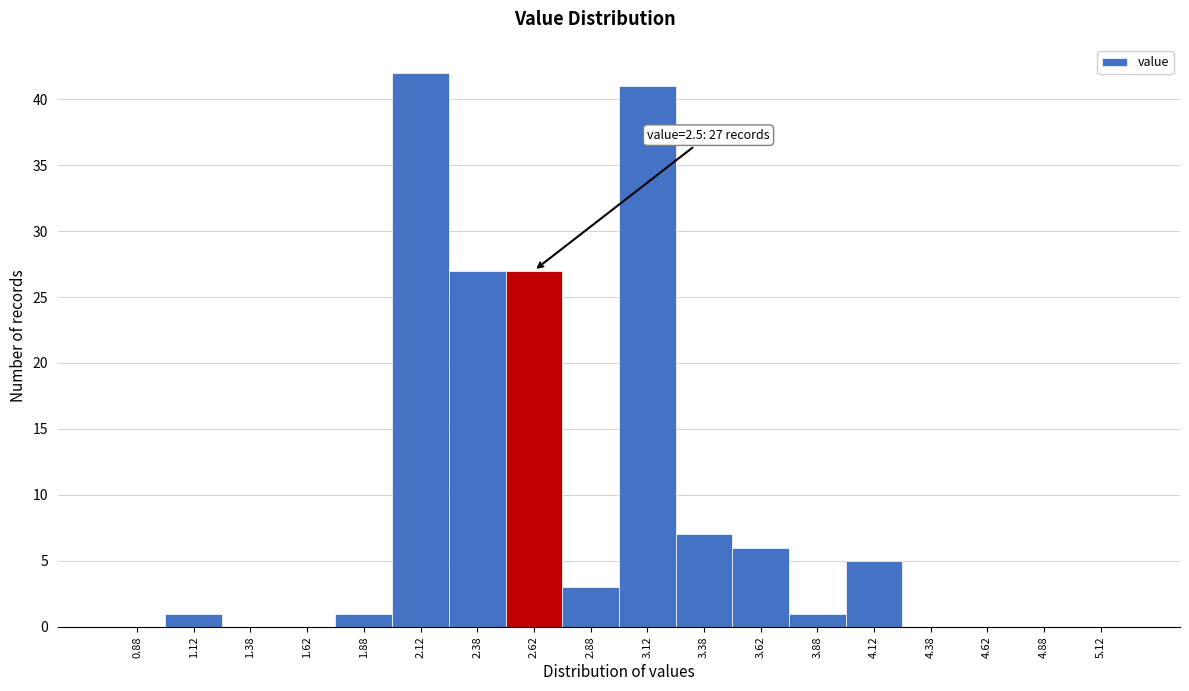

Which range on the x-axis has the tallest bar?

2.00 to 2.25